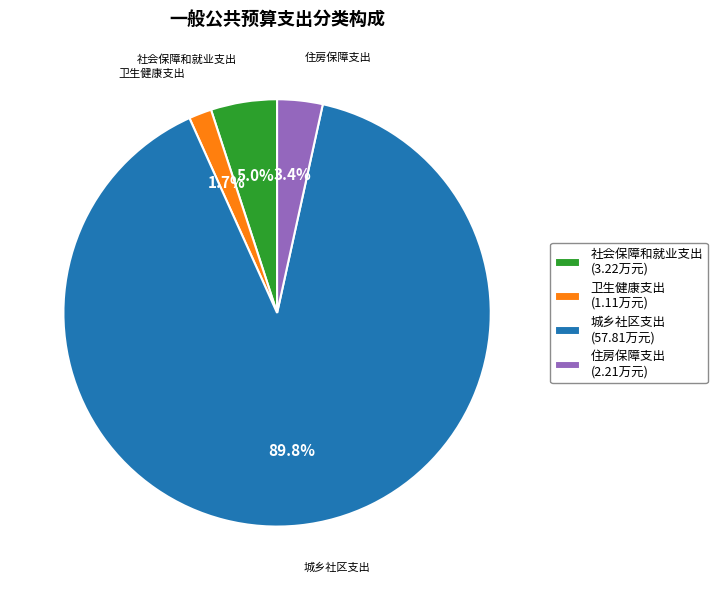

Rank the categories by value from highest to lowest.

城乡社区支出, 社会保障和就业支出, 住房保障支出, 卫生健康支出